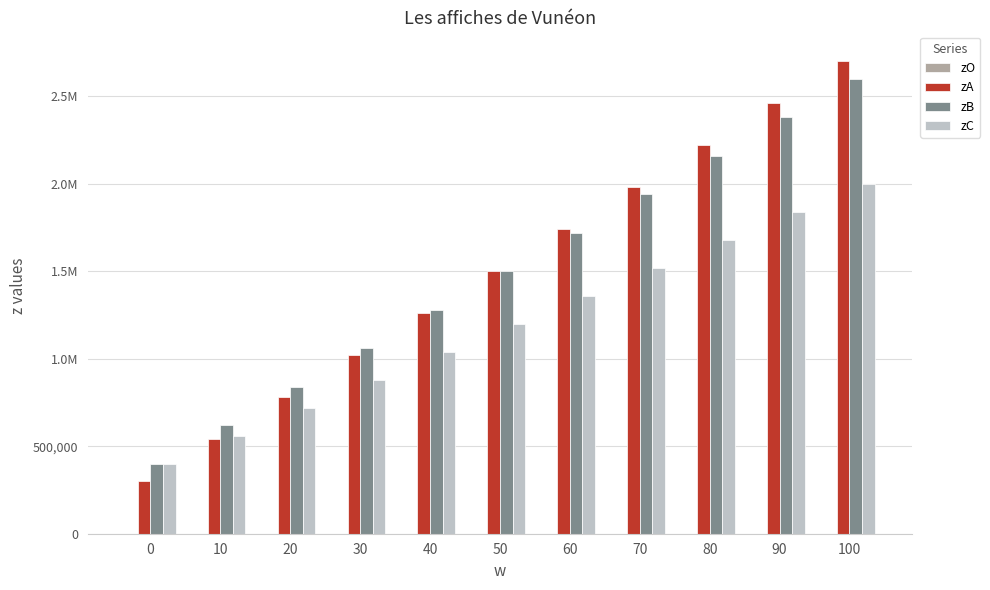

What is the sum of all zB values?

16500000